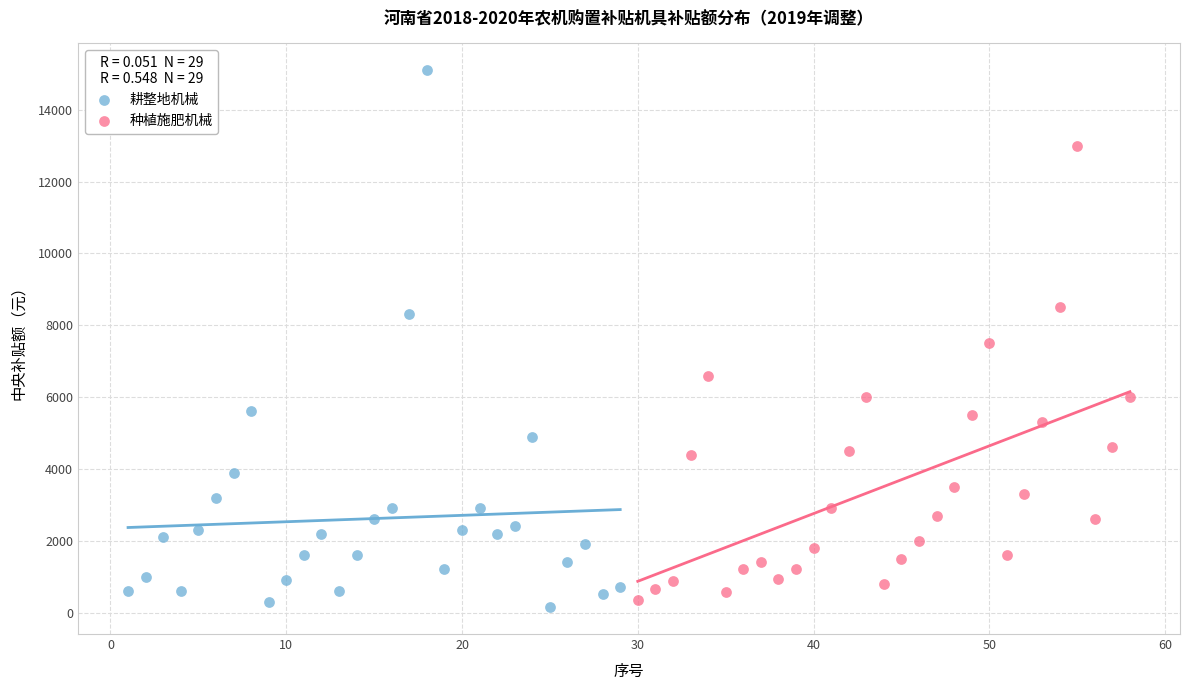

Which series contains the highest Y value?

耕整地机械